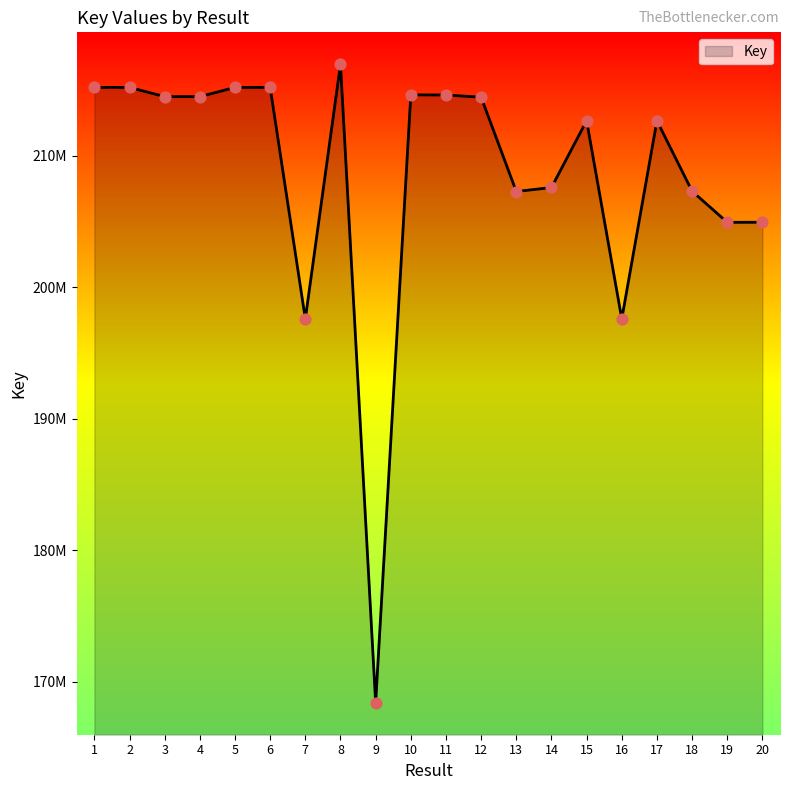

What is the change in value from 16 to 17?

+15067133